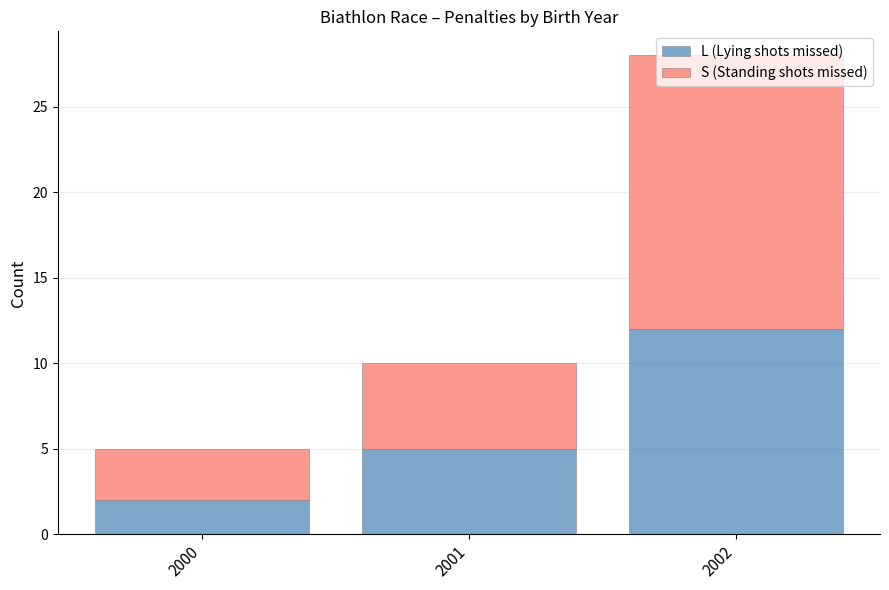

What is the maximum value for L (Lying shots missed)?

12